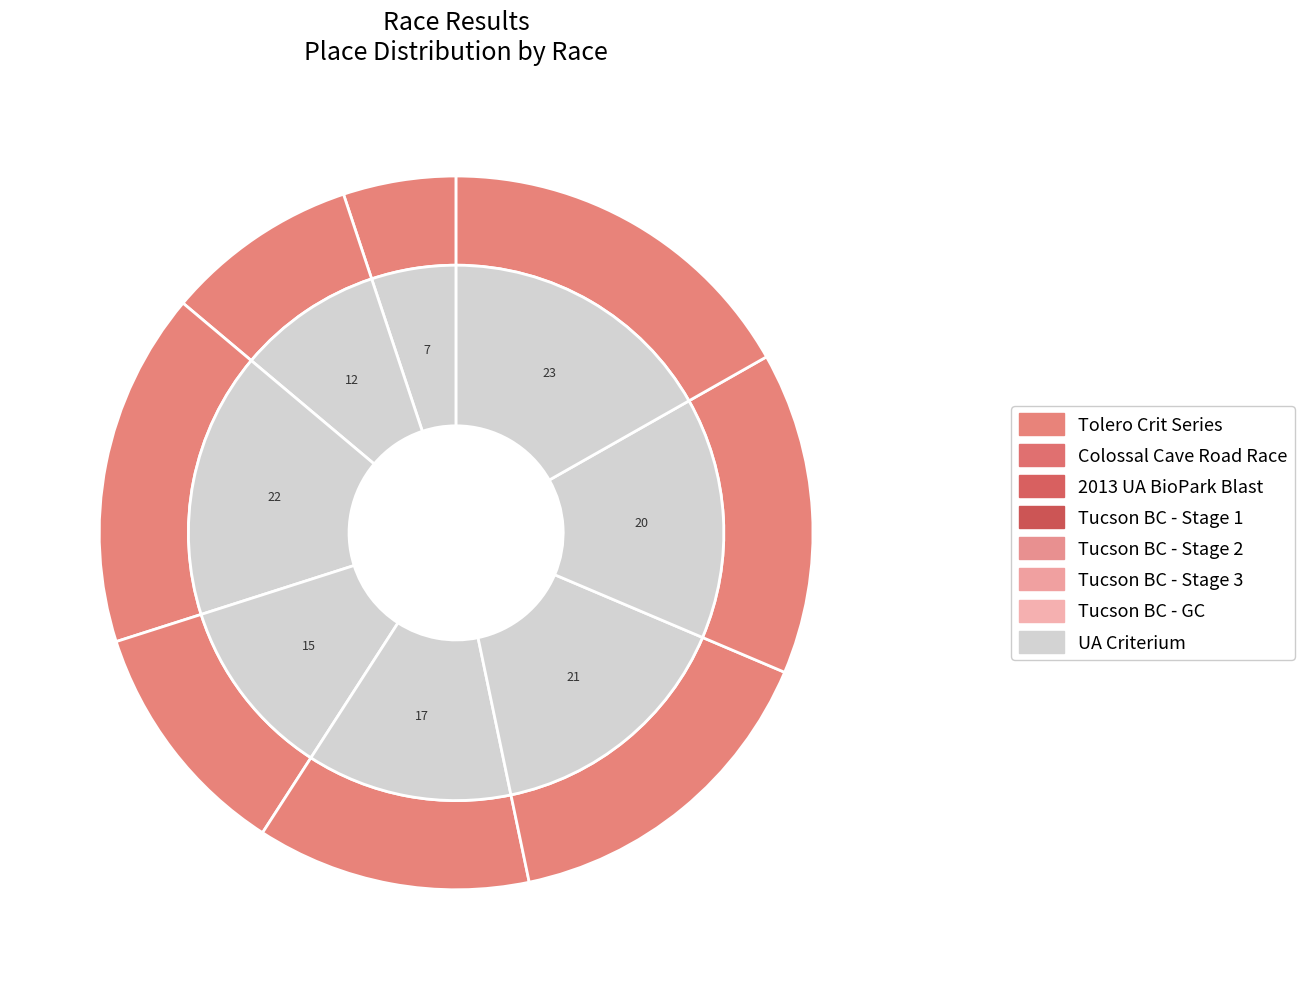

To the nearest percent, what is the difference between the Tolero Crit Series and Colossal Cave Road Race slice percentages?

4%